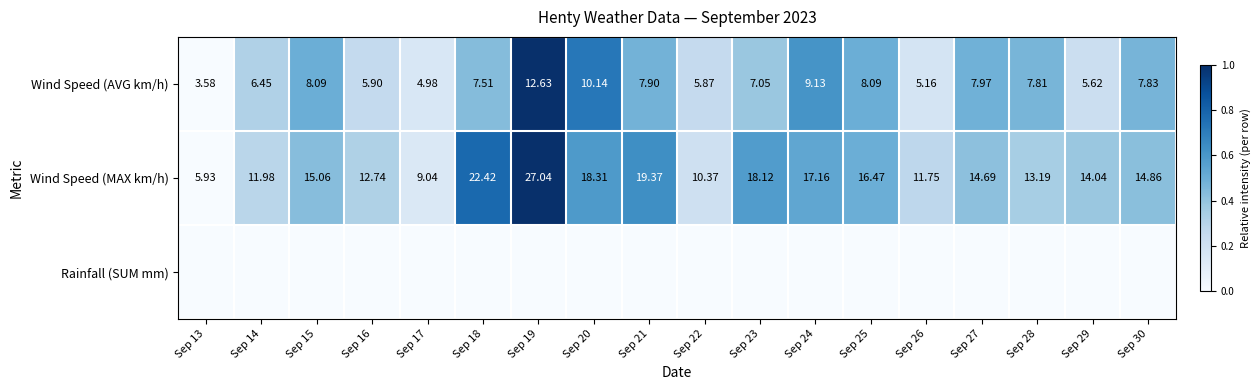

Which has a higher value, Sep 25 or Sep 29?

Sep 25